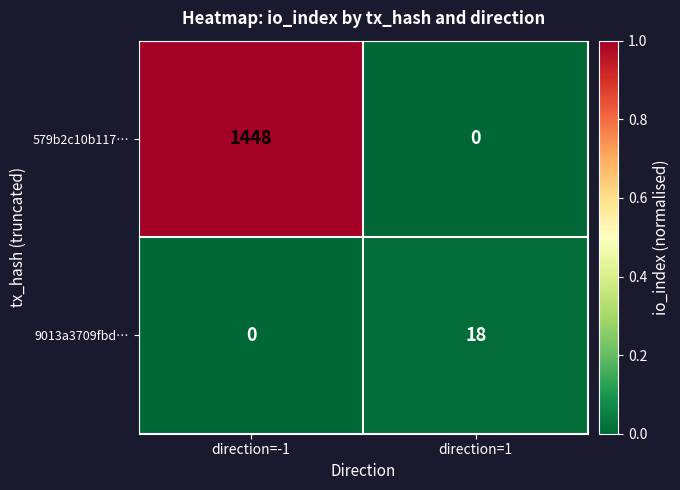

Where is 9013a3709fbd… nearest to the value 9?

direction=-1